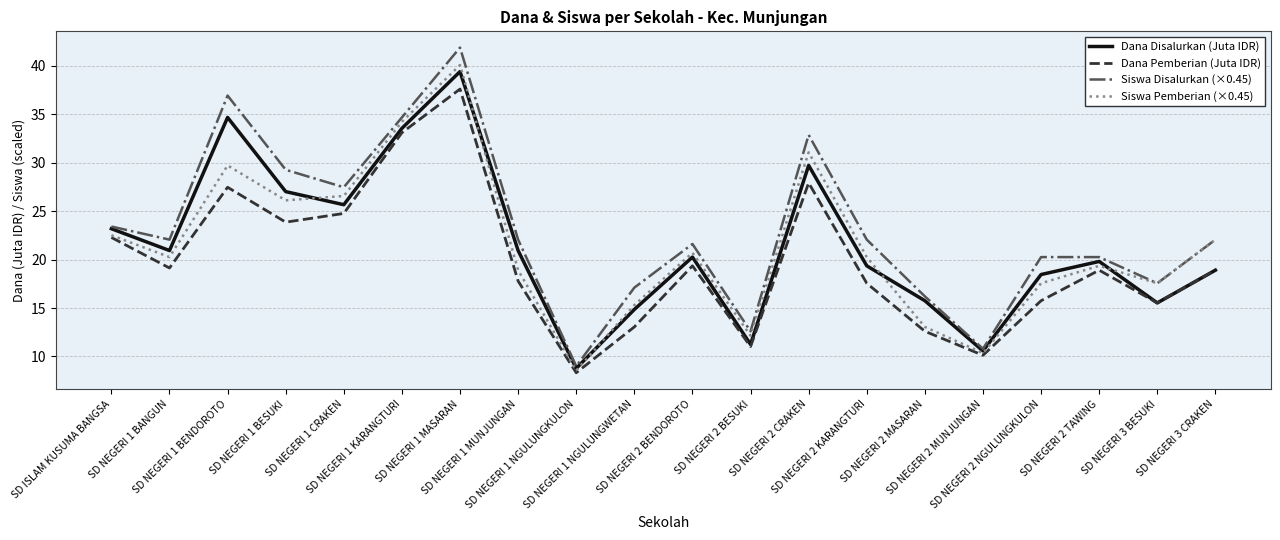

What is the average value of the Siswa Pemberian (×0.45) series?

21.3